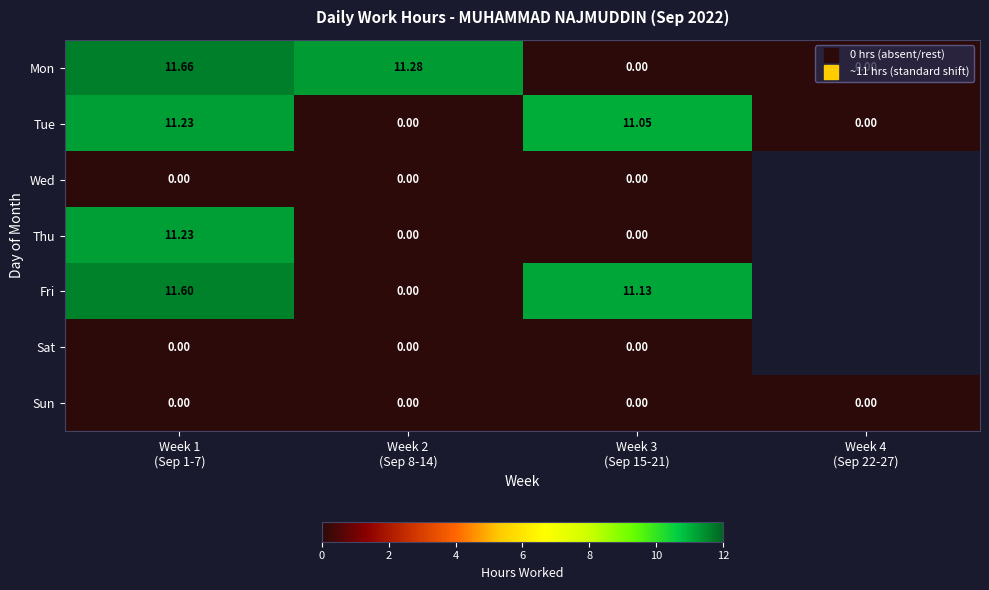

Which series has the largest total across all categories?

Mon